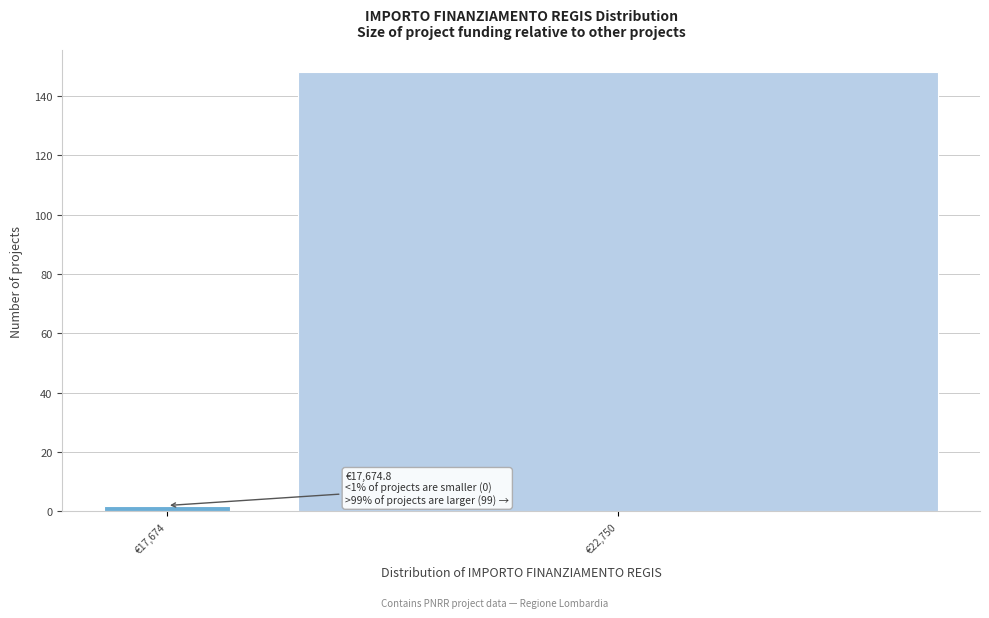

Reading left to right, list all the values displayed in this chart.

€17,674=2	€22,750=148